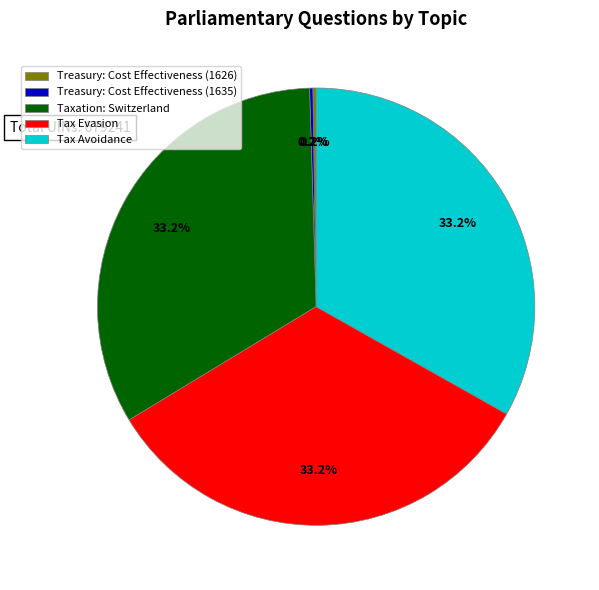

Is there any slice that represents more than half of the pie?

No